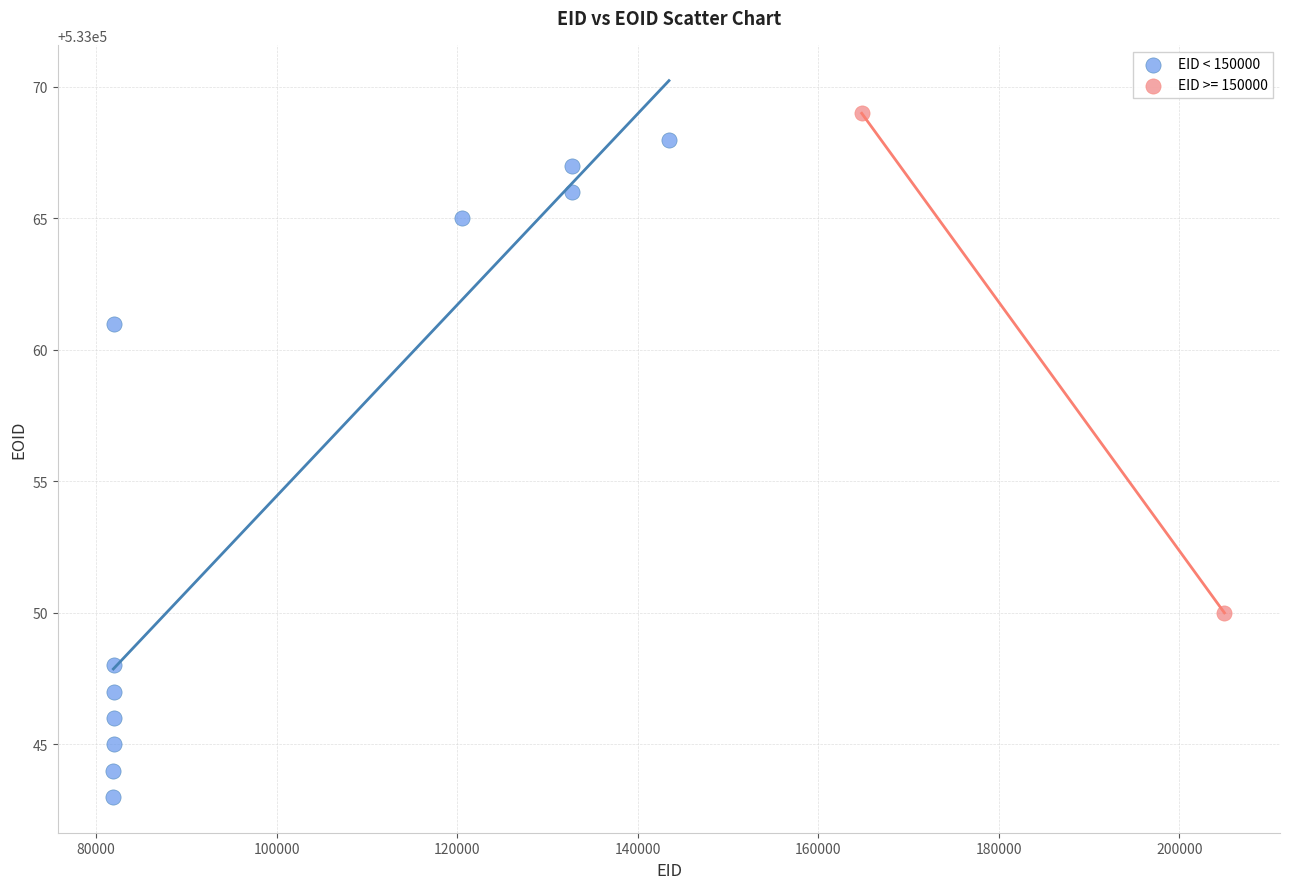

What are all the series names shown in the legend?

EID < 150000, EID >= 150000